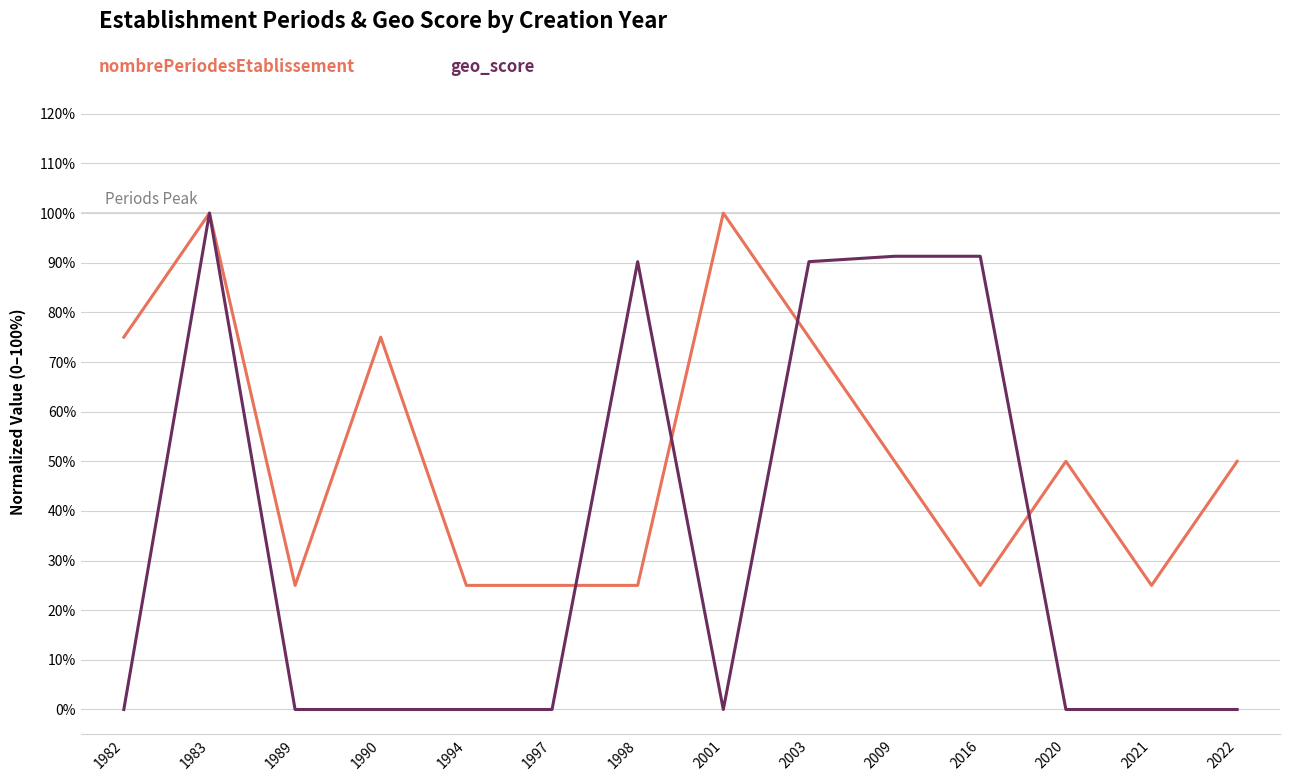

The value of nombrePeriodesEtablissement at 2001 is 1.7. True or false?

False